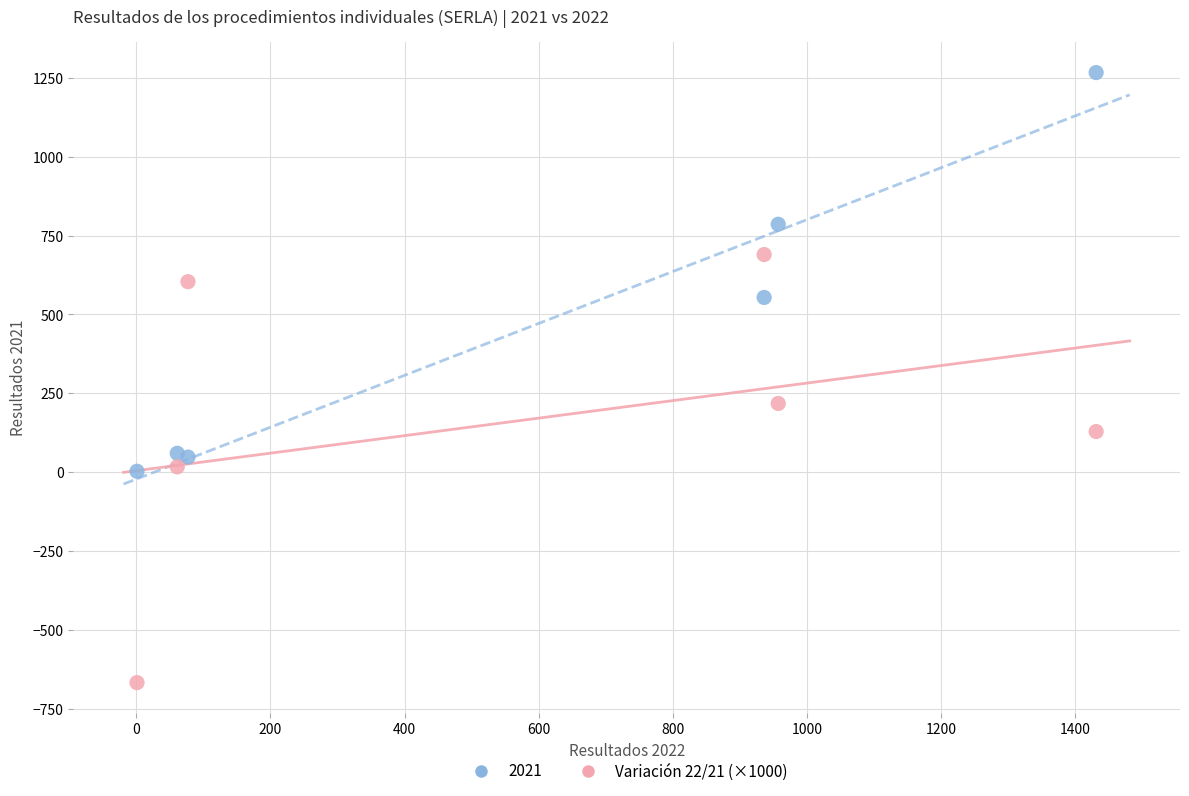

What is the X range (max minus min) for the scatter plot?

1430